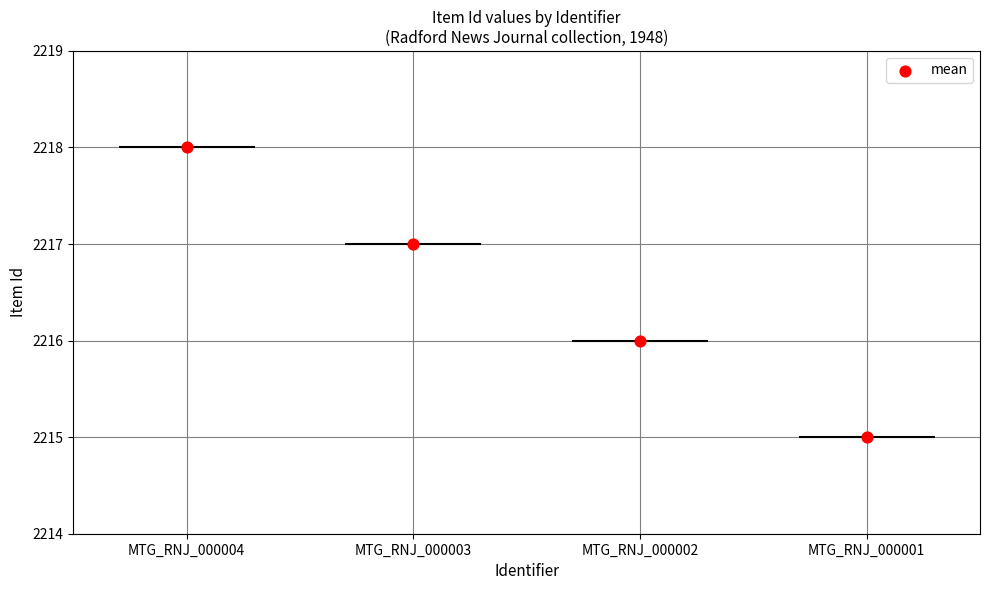

What is the change in value from MTG_RNJ_000004 to MTG_RNJ_000001?

-3